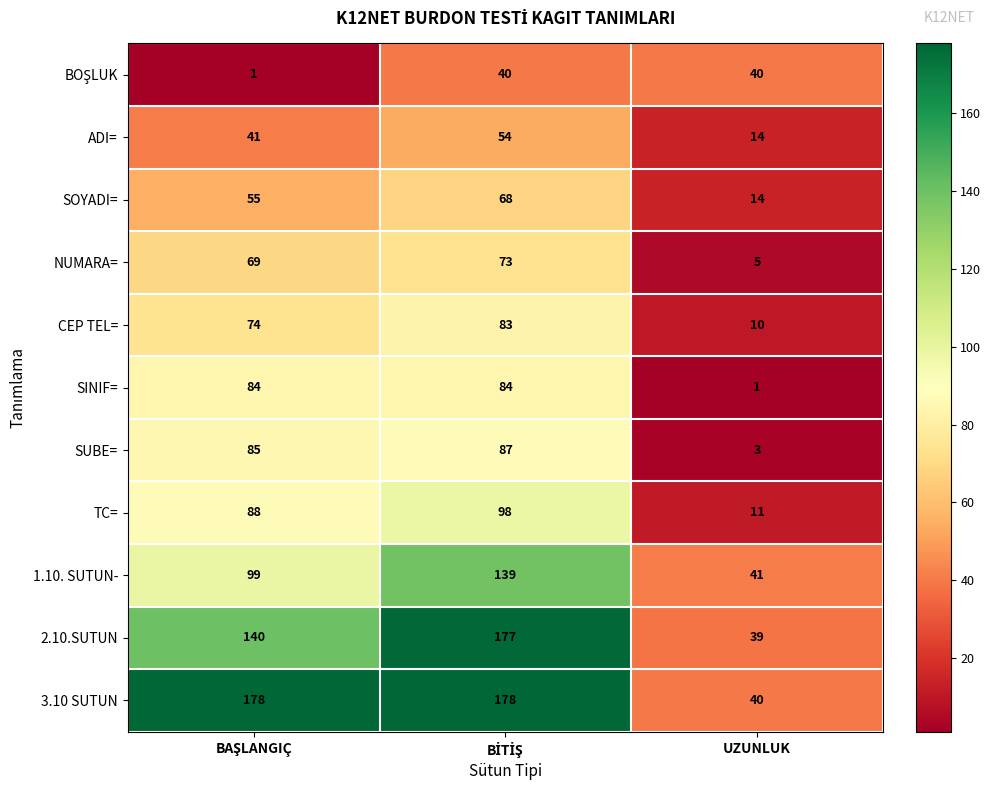

At which label does SOYADI= reach its minimum?

UZUNLUK